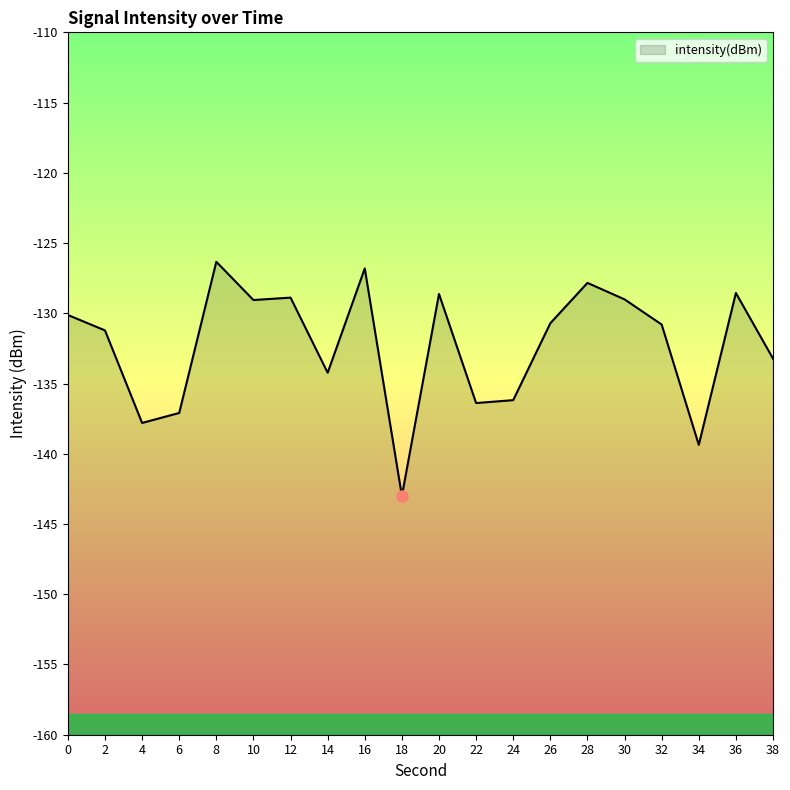

True or false: the data shows -66.9 at 24.

False